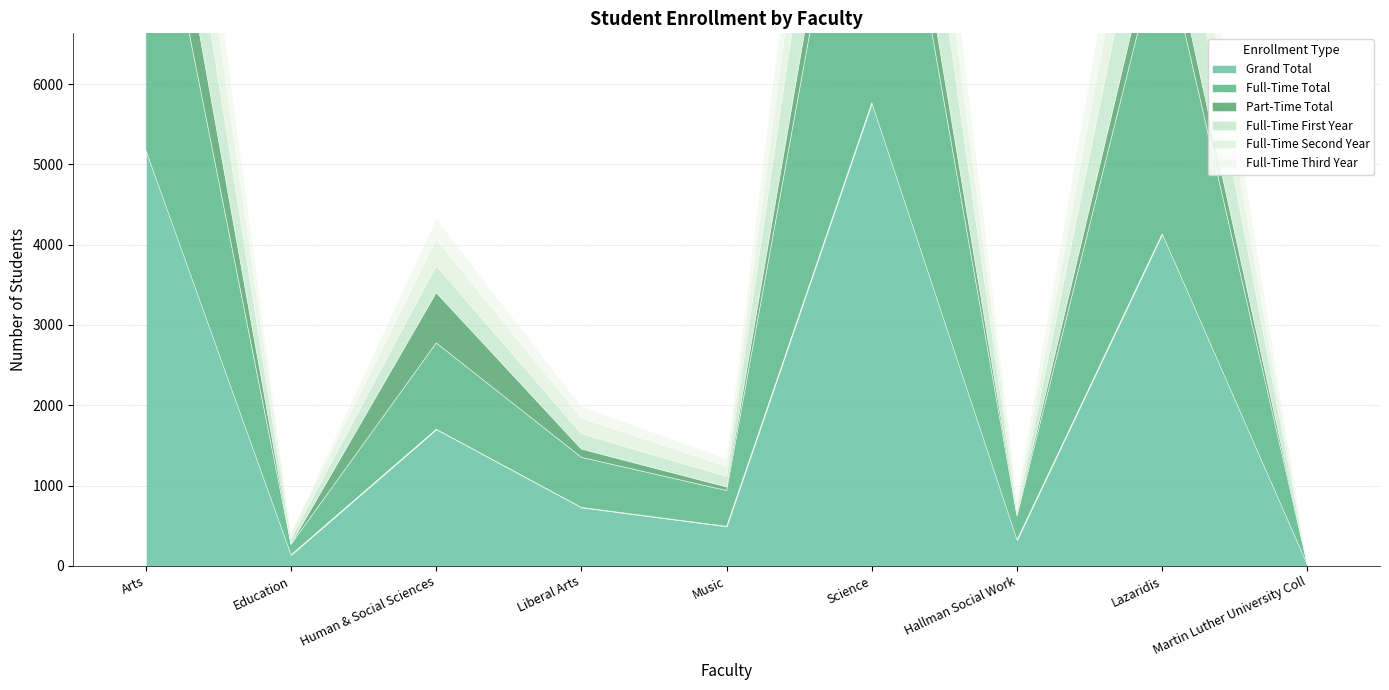

What is the greatest value displayed?

5768